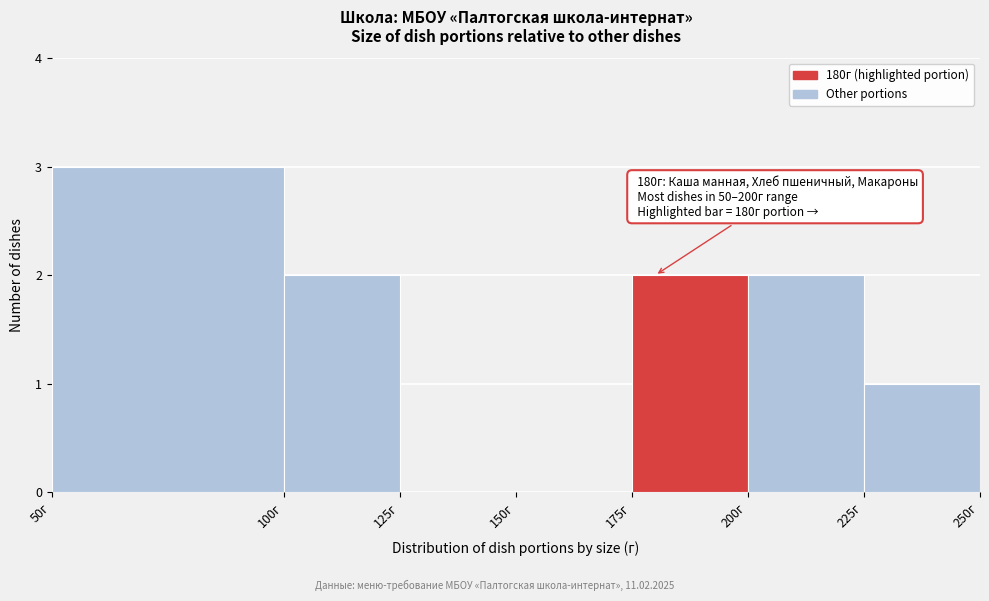

Over which range of the x-axis is the bar tallest?

50 to 100